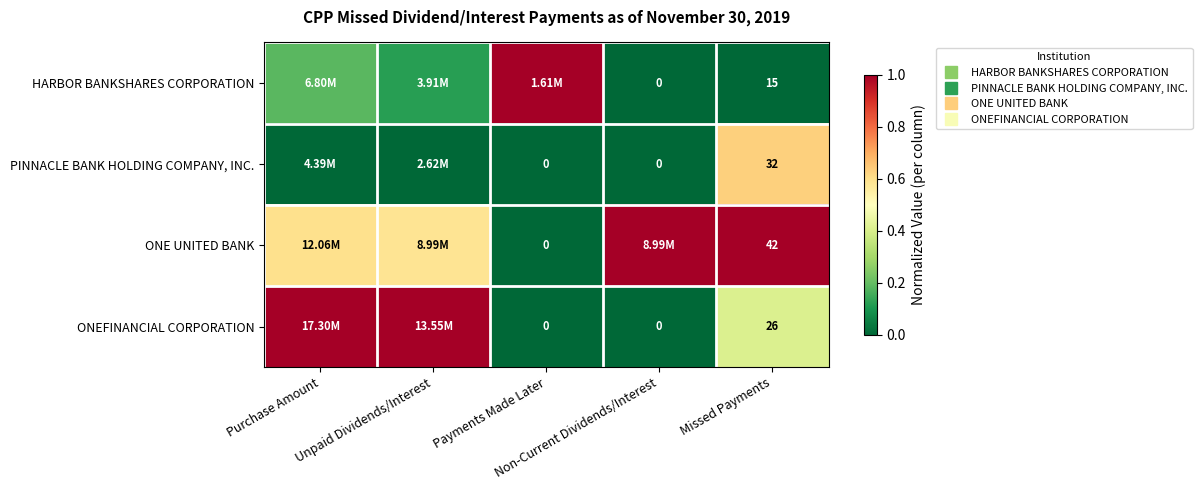

The value of ONEFINANCIAL CORPORATION at Payments Made Later is -0.6. True or false?

False